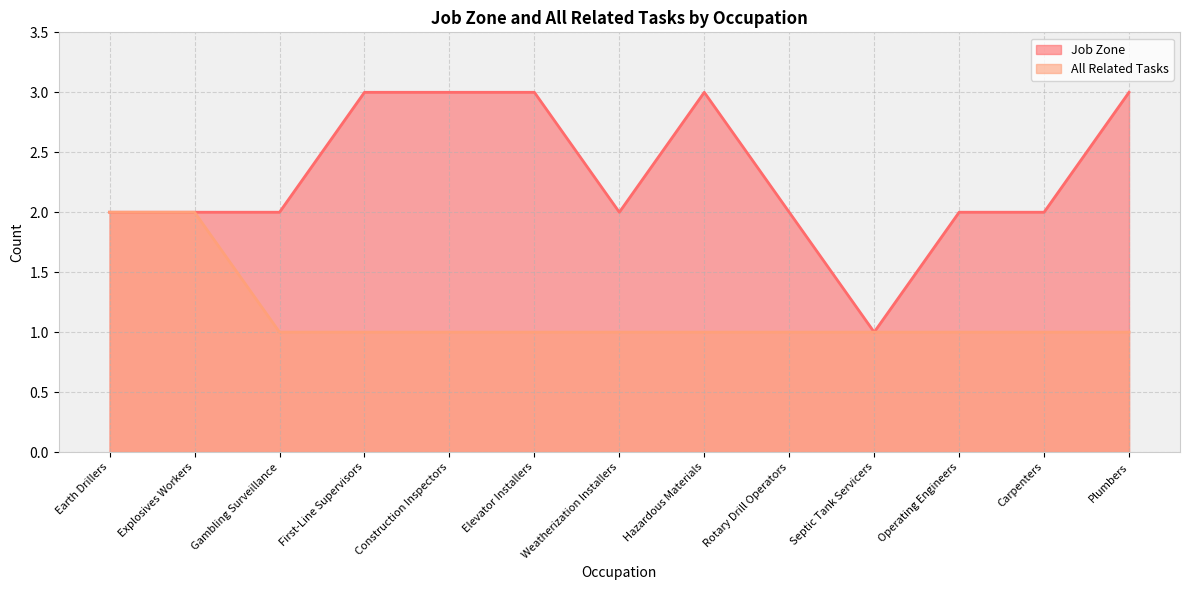

What is the label of the 4th point from the left?

First-Line Supervisors